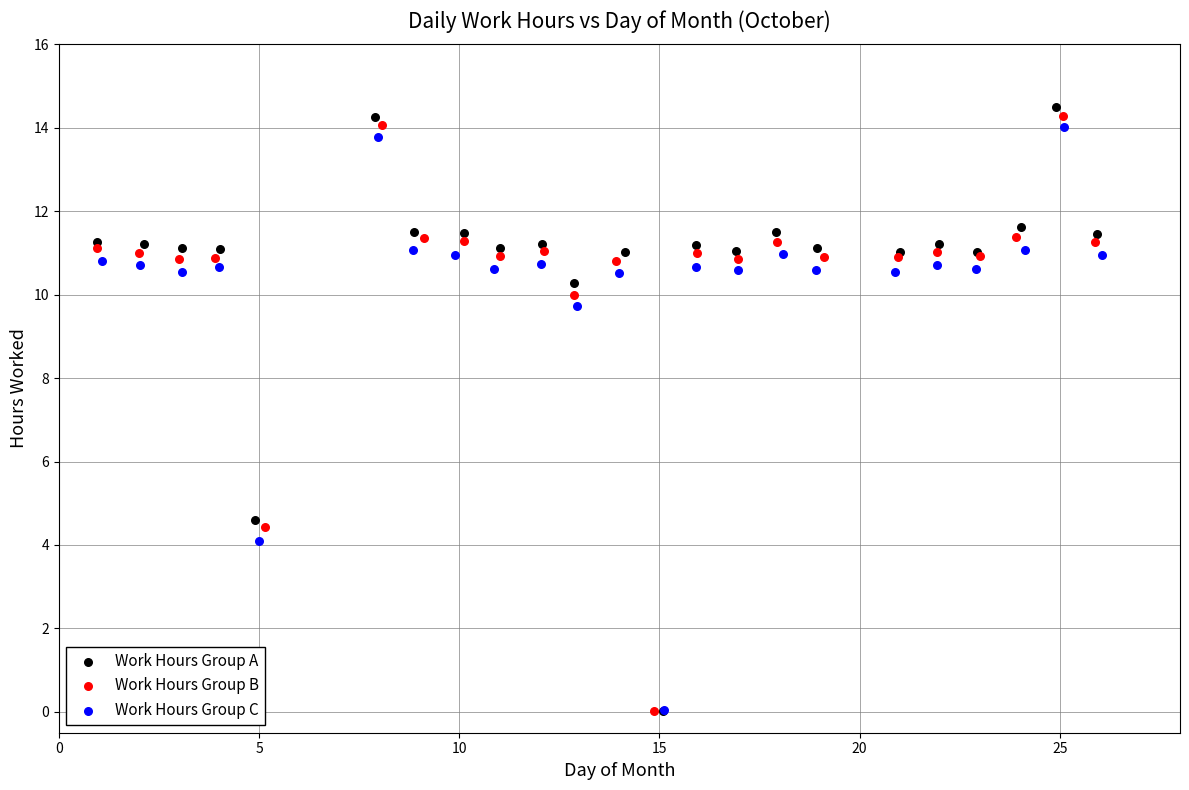

Which series has the largest Y range (max minus min)?

Work Hours Group A